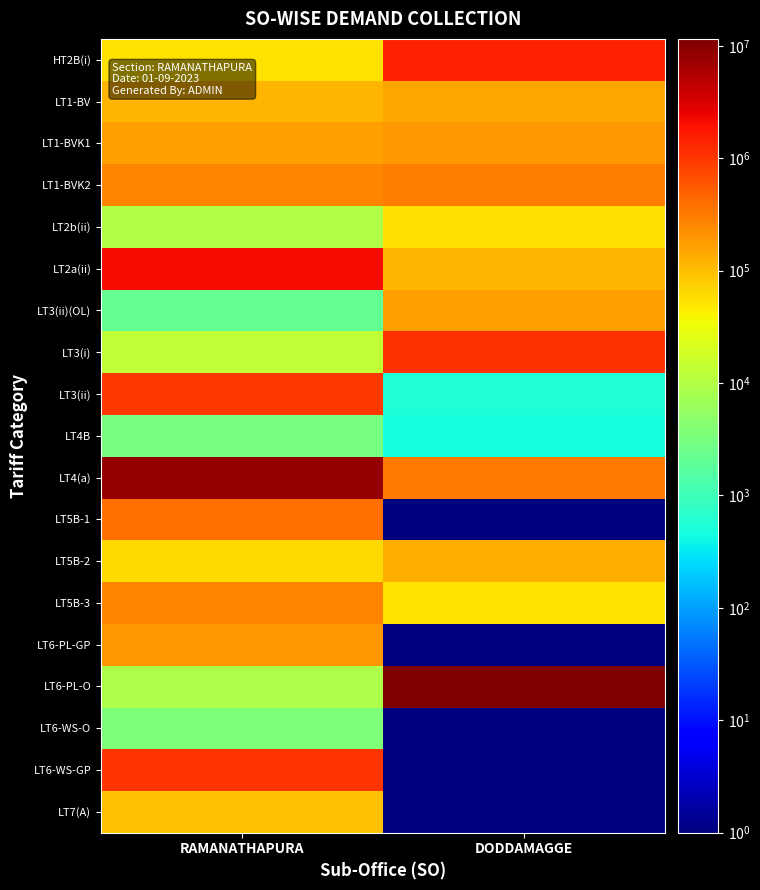

Reading left to right, list all the values displayed in this chart.

HT2B(i): RAMANATHAPURA=52497.0	DODDAMAGGE=1476161.0
LT1-BV: RAMANATHAPURA=113575.5	DODDAMAGGE=152472.0
LT1-BVK1: RAMANATHAPURA=169692.0	DODDAMAGGE=188824.0
LT1-BVK2: RAMANATHAPURA=260435.3	DODDAMAGGE=293711.0
LT2b(ii): RAMANATHAPURA=9453.0	DODDAMAGGE=56809.6
LT2a(ii): RAMANATHAPURA=2086282.7	DODDAMAGGE=116044.8
LT3(ii)(OL): RAMANATHAPURA=2123.7	DODDAMAGGE=174227.9
LT3(i): RAMANATHAPURA=13496.0	DODDAMAGGE=1131842.8
LT3(ii): RAMANATHAPURA=988614.0	DODDAMAGGE=554.0
LT4B: RAMANATHAPURA=3059.0	DODDAMAGGE=468.6
LT4(a): RAMANATHAPURA=8321150.0	DODDAMAGGE=315363.0
LT5B-1: RAMANATHAPURA=385113.0	DODDAMAGGE=1.0
LT5B-2: RAMANATHAPURA=60787.0	DODDAMAGGE=134185.0
LT5B-3: RAMANATHAPURA=270424.0	DODDAMAGGE=54446.0
LT6-PL-GP: RAMANATHAPURA=194693.0	DODDAMAGGE=1.0
LT6-PL-O: RAMANATHAPURA=9257.0	DODDAMAGGE=11546805.6
LT6-WS-O: RAMANATHAPURA=3602.0	DODDAMAGGE=1.0
LT6-WS-GP: RAMANATHAPURA=1088998.0	DODDAMAGGE=1.0
LT7(A): RAMANATHAPURA=96685.0	DODDAMAGGE=1.0